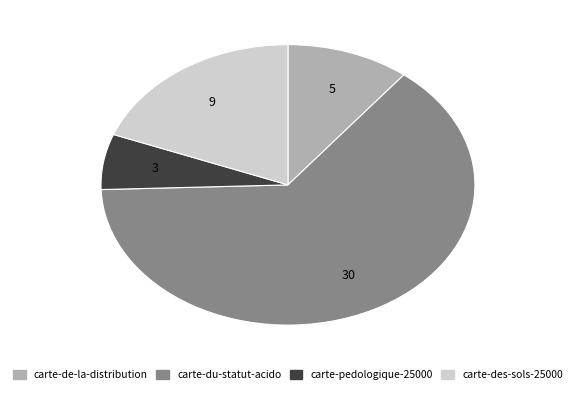

Combined, do carte-des-sols-25000 and carte-pedologique-25000 account for over 50%?

No